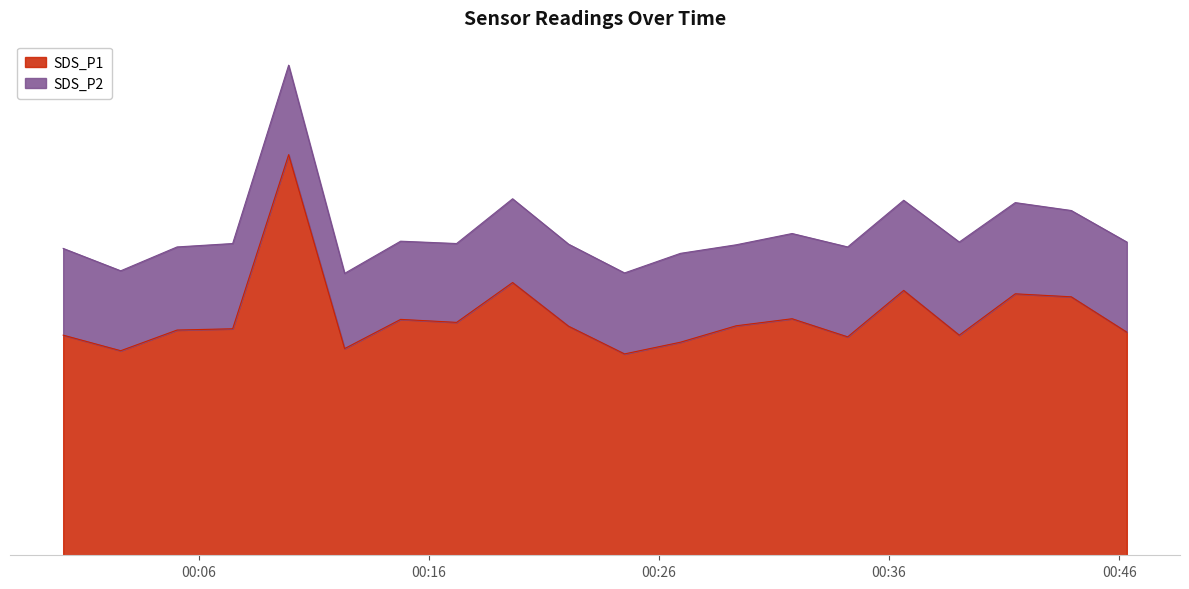

List the labels in order of value, smallest first.

2023/05/26 00:24:30, 2023/05/26 00:02:36, 2023/05/26 00:12:20, 2023/05/26 00:26:56, 2023/05/26 00:34:12, 2023/05/26 00:00:06, 2023/05/26 00:39:03, 2023/05/26 00:46:20, 2023/05/26 00:05:03, 2023/05/26 00:07:28, 2023/05/26 00:22:04, 2023/05/26 00:29:21, 2023/05/26 00:17:12, 2023/05/26 00:14:46, 2023/05/26 00:31:47, 2023/05/26 00:43:55, 2023/05/26 00:41:29, 2023/05/26 00:36:38, 2023/05/26 00:19:38, 2023/05/26 00:09:54